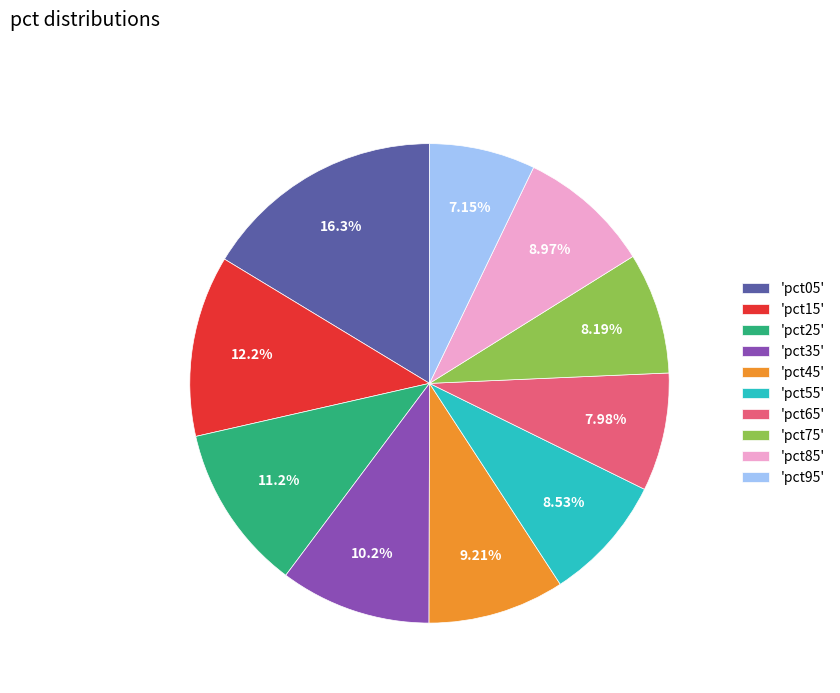

Is there any slice that represents more than half of the pie?

No